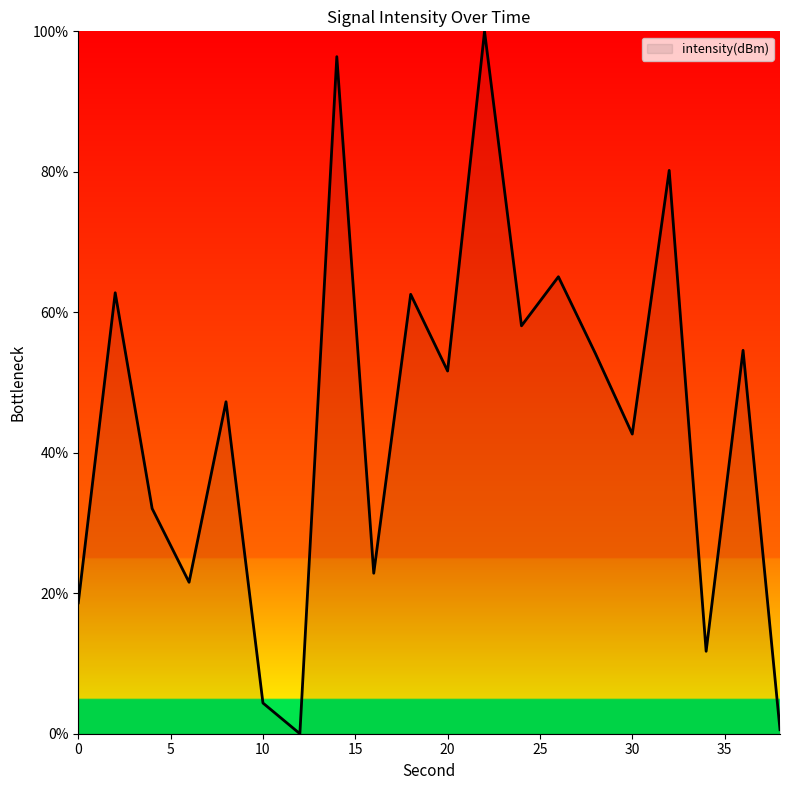

What is the greatest value displayed?

100.0